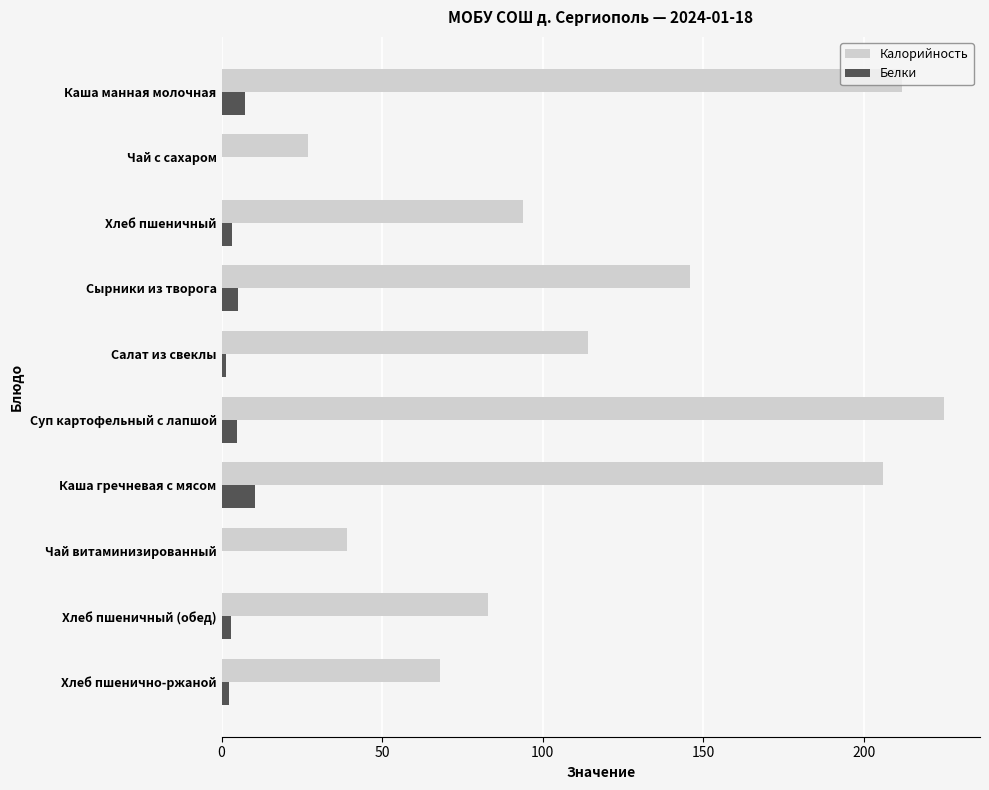

Is it true that Калорийность equals 318.1 at Каша манная молочная?

False